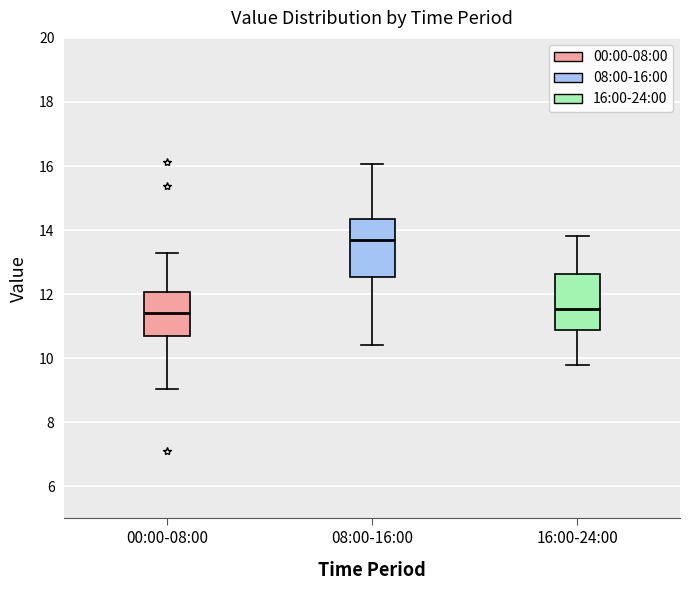

Which box's median line is the highest?

08:00-16:00